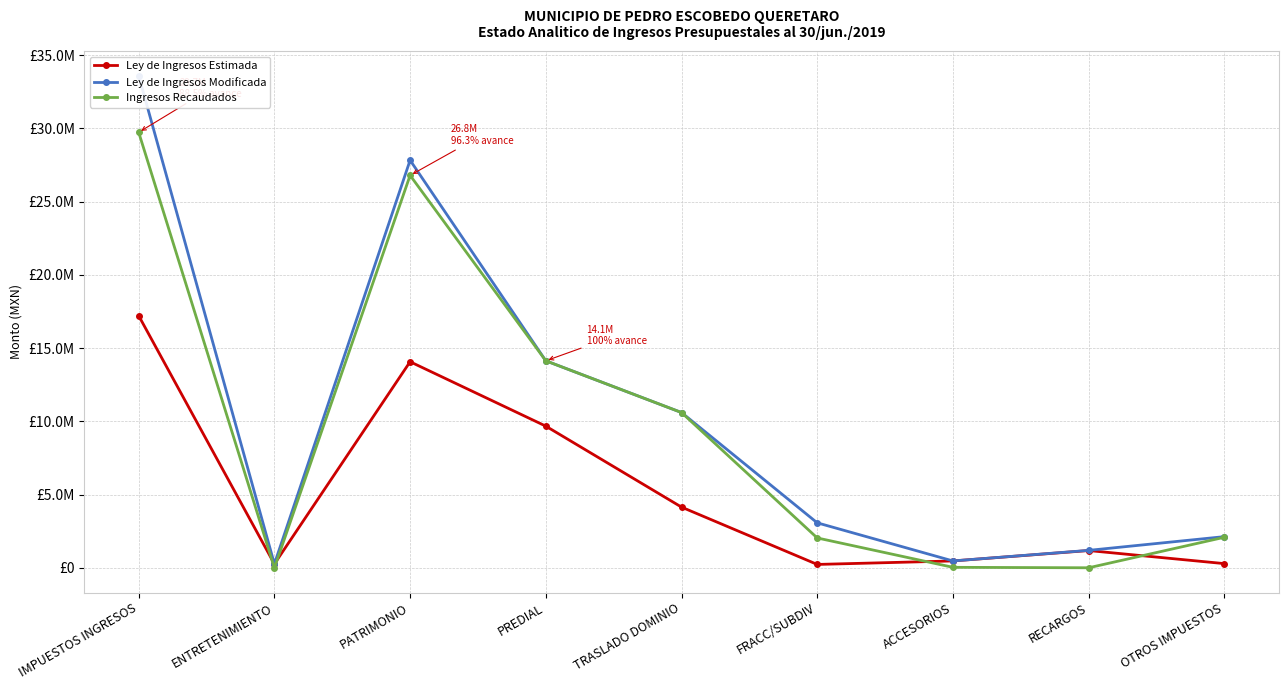

What is the value of the Ley de Ingresos Modificada point at the 5th from the left?

10608882.6